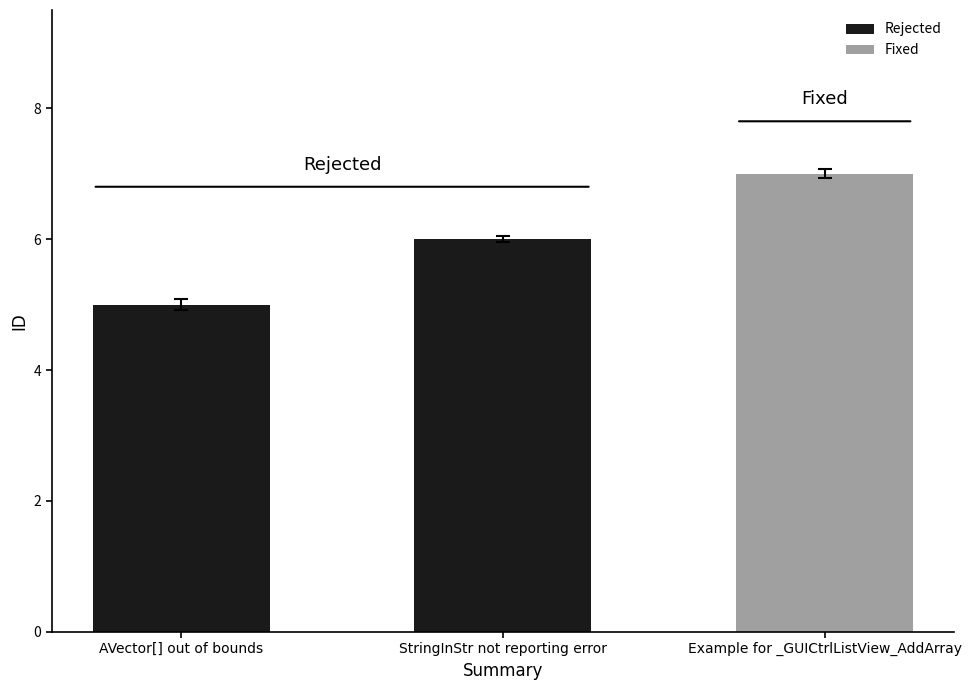

What is the minimum value shown in the chart?

5